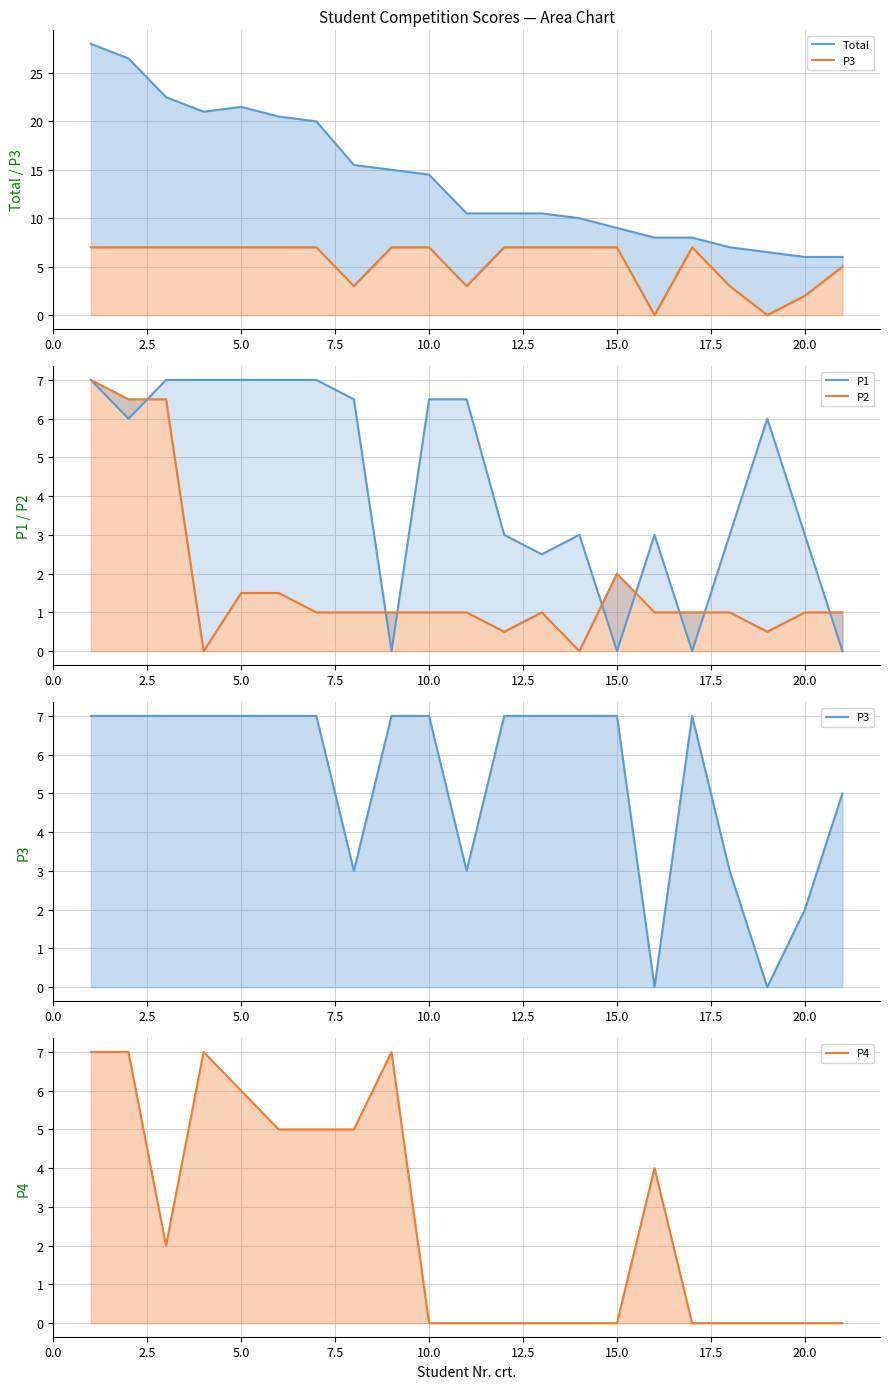

Count the number of data series in this chart.

5